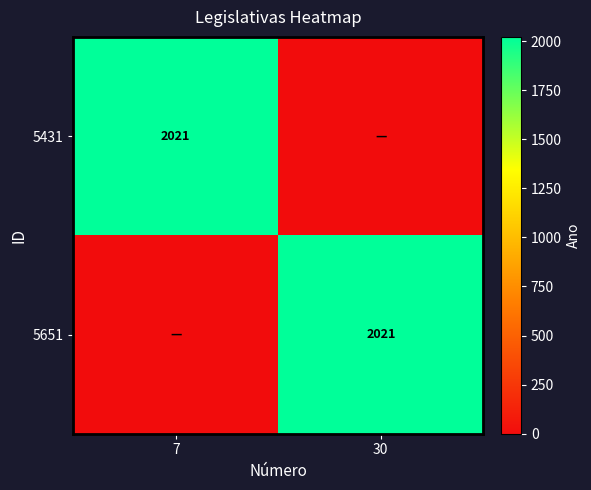

The value of 5431 at 7 is 2923. True or false?

False